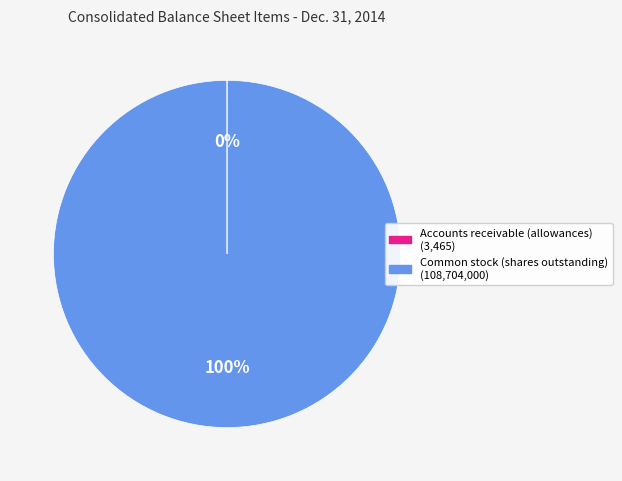

Is there any slice that represents more than half of the pie?

Yes